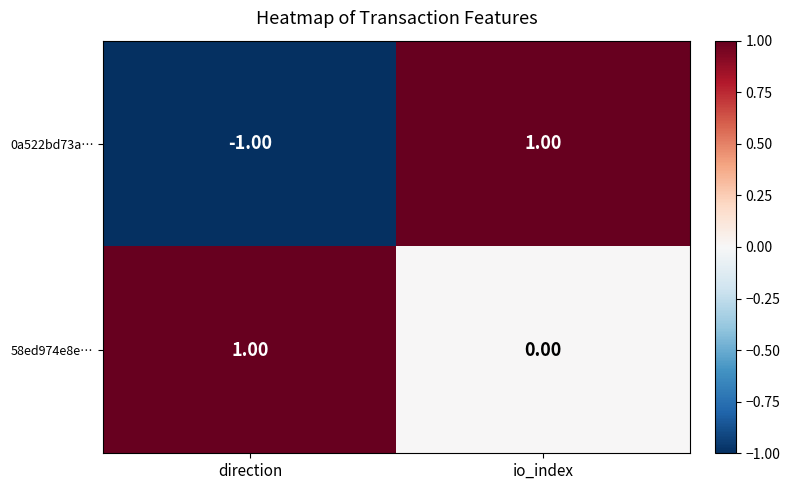

How many series are shown in this chart?

2